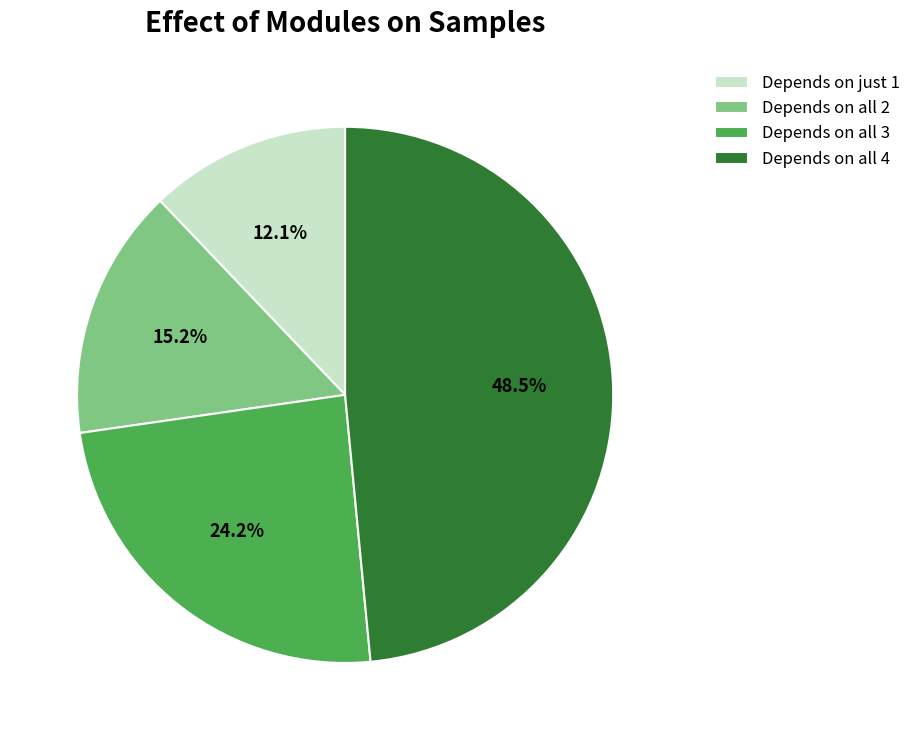

Does any single category account for the majority?

No